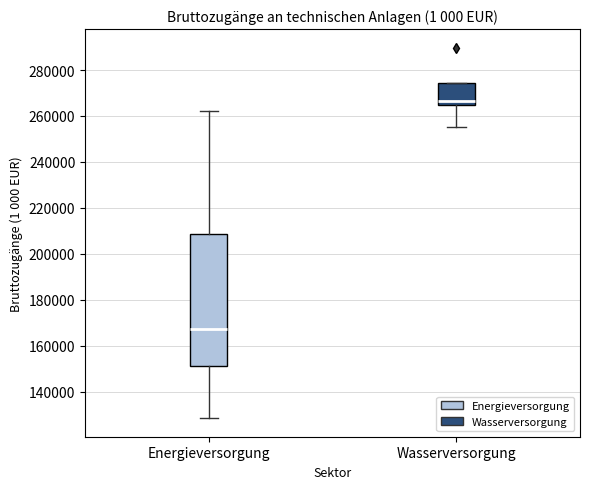

Reading left to right, read every box against the y-axis: the position of its median line, the range the box covers, and the ends of its whiskers. The values are not printed on the chart, so give them approximately, as read against the axis.

Energieversorgung: median 168000, box 152000 to 208000, whiskers 128000 to 262000
Wasserversorgung: median 266000, box 264000 to 274000, whiskers 256000 to 274000